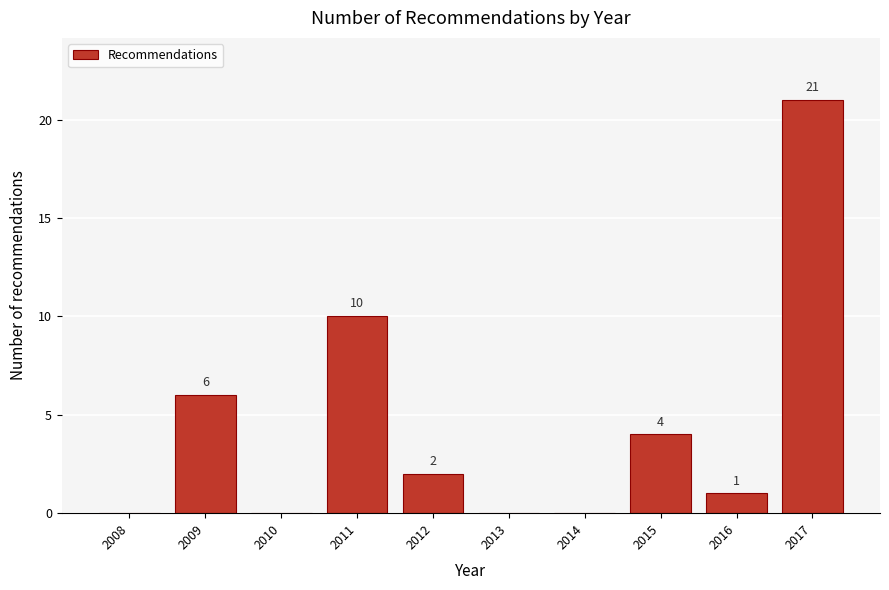

Reading left to right, list all the values displayed in this chart.

2008=0	2009=6	2010=0	2011=10	2012=2	2013=0	2014=0	2015=4	2016=1	2017=21